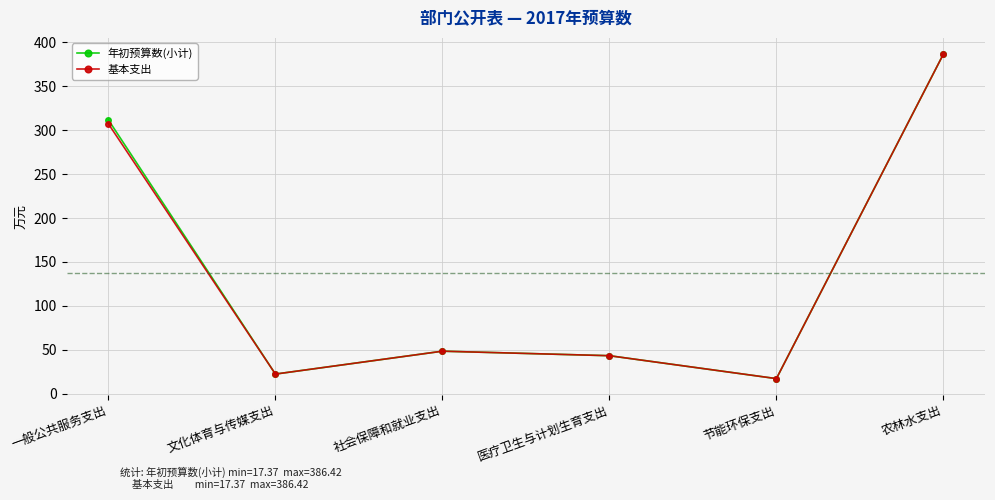

What is the difference between the second highest and second lowest values in the 基本支出 series?

284.6